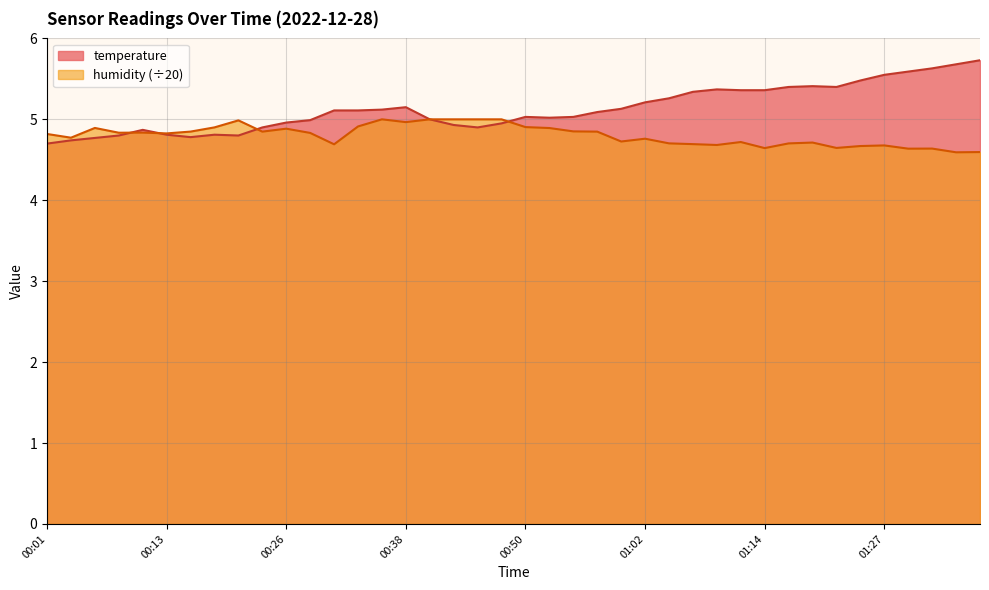

What is the smallest value displayed?

4.6